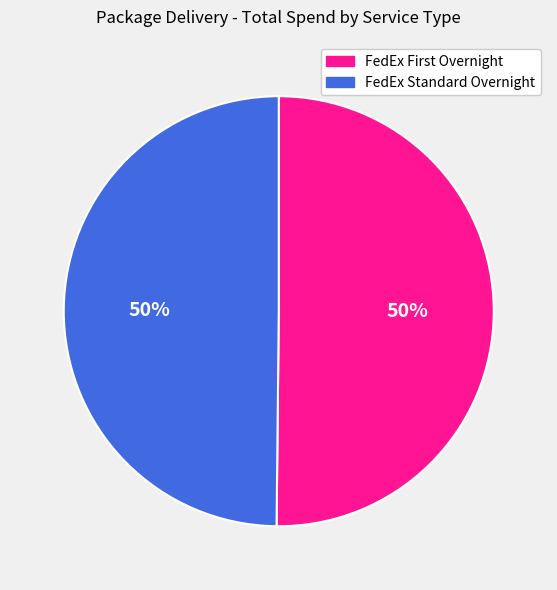

Count the number of slices in the pie.

2